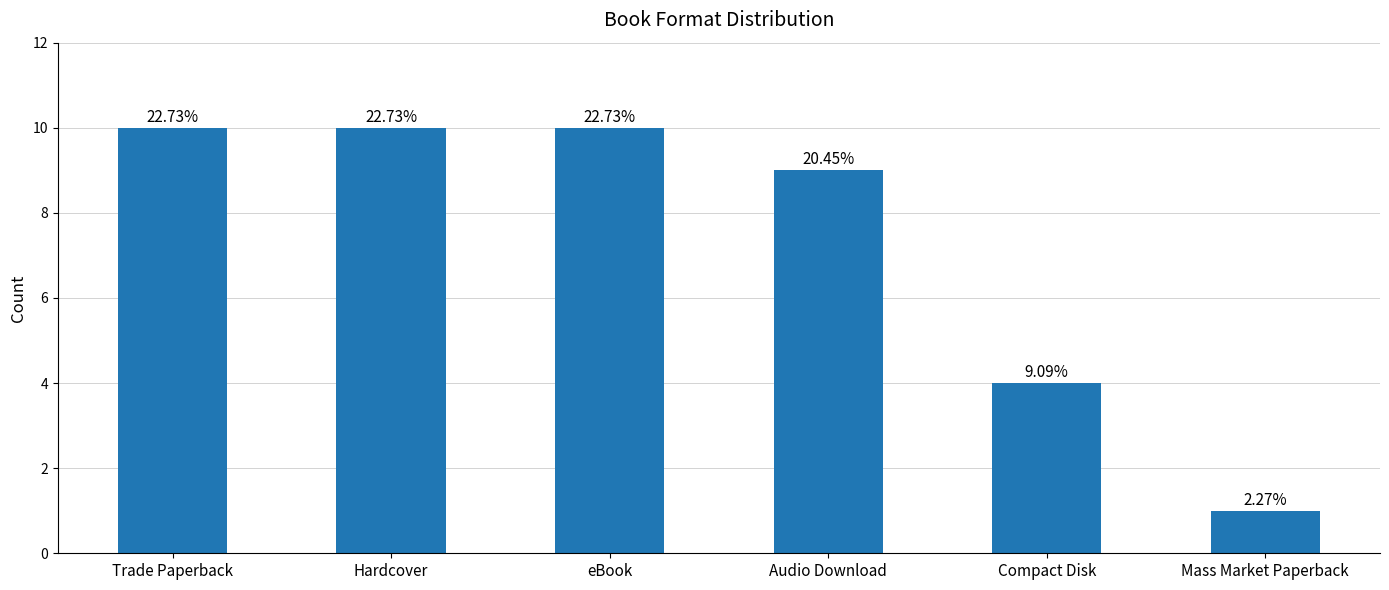

How many categories are shown in the chart?

6